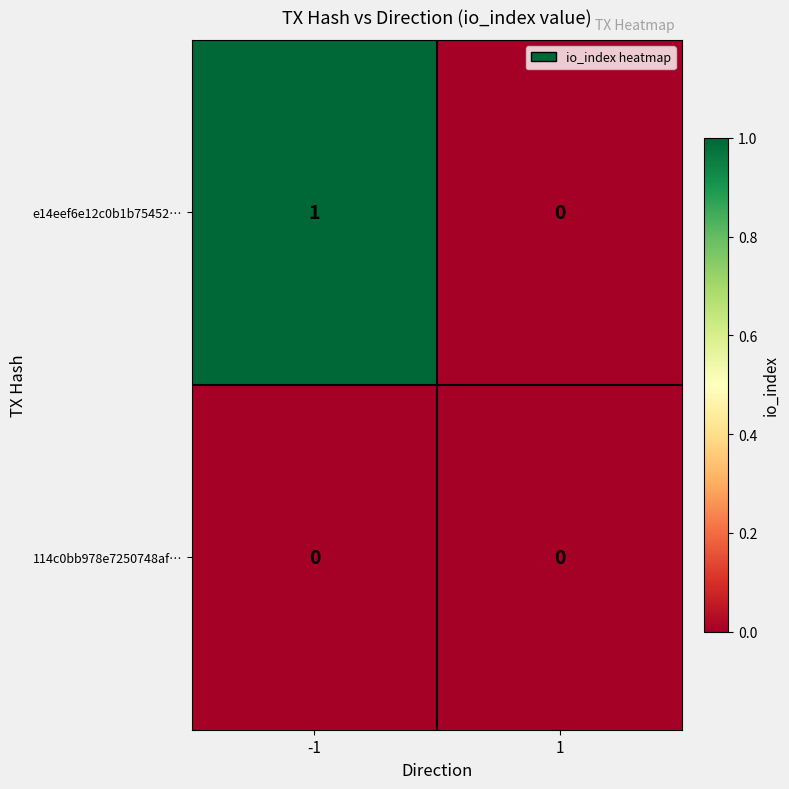

Reading right to left, list all the values displayed in this chart.

e14eef6e12c0b1b75452…: 0	1
114c0bb978e7250748af…: 0	0